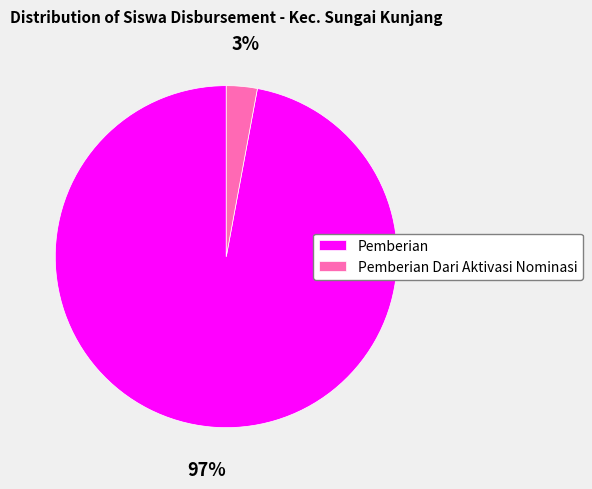

Combined, do Pemberian Dari Aktivasi Nominasi and Pemberian account for over 50%?

Yes